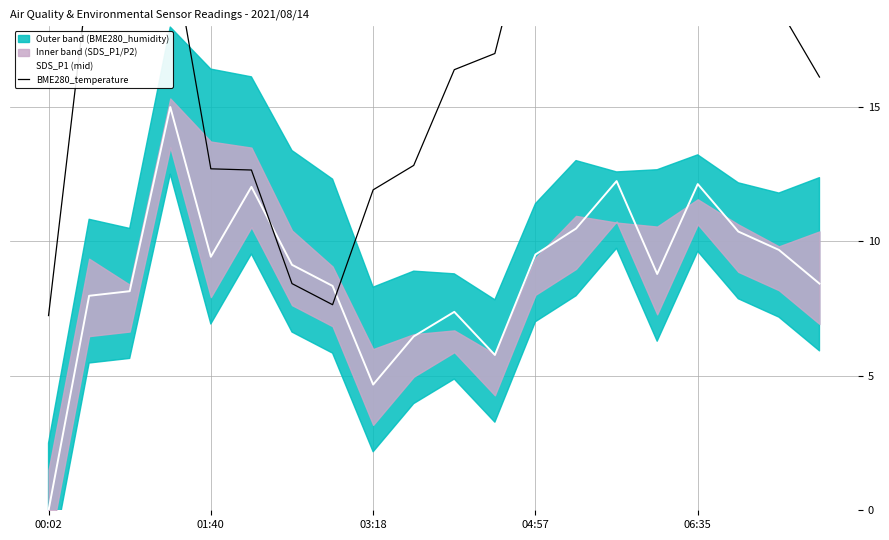

Is the value of SDS_P1 (mid) at 16 greater than the value of BME280_temperature at 18?

No